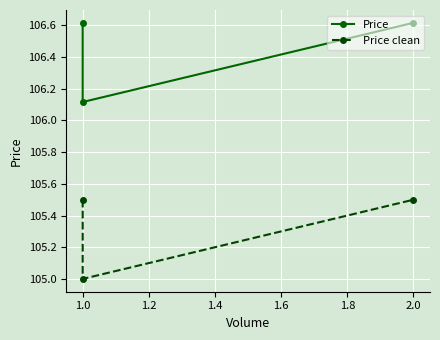

Which category has the lowest value in the Price clean series?

1.0